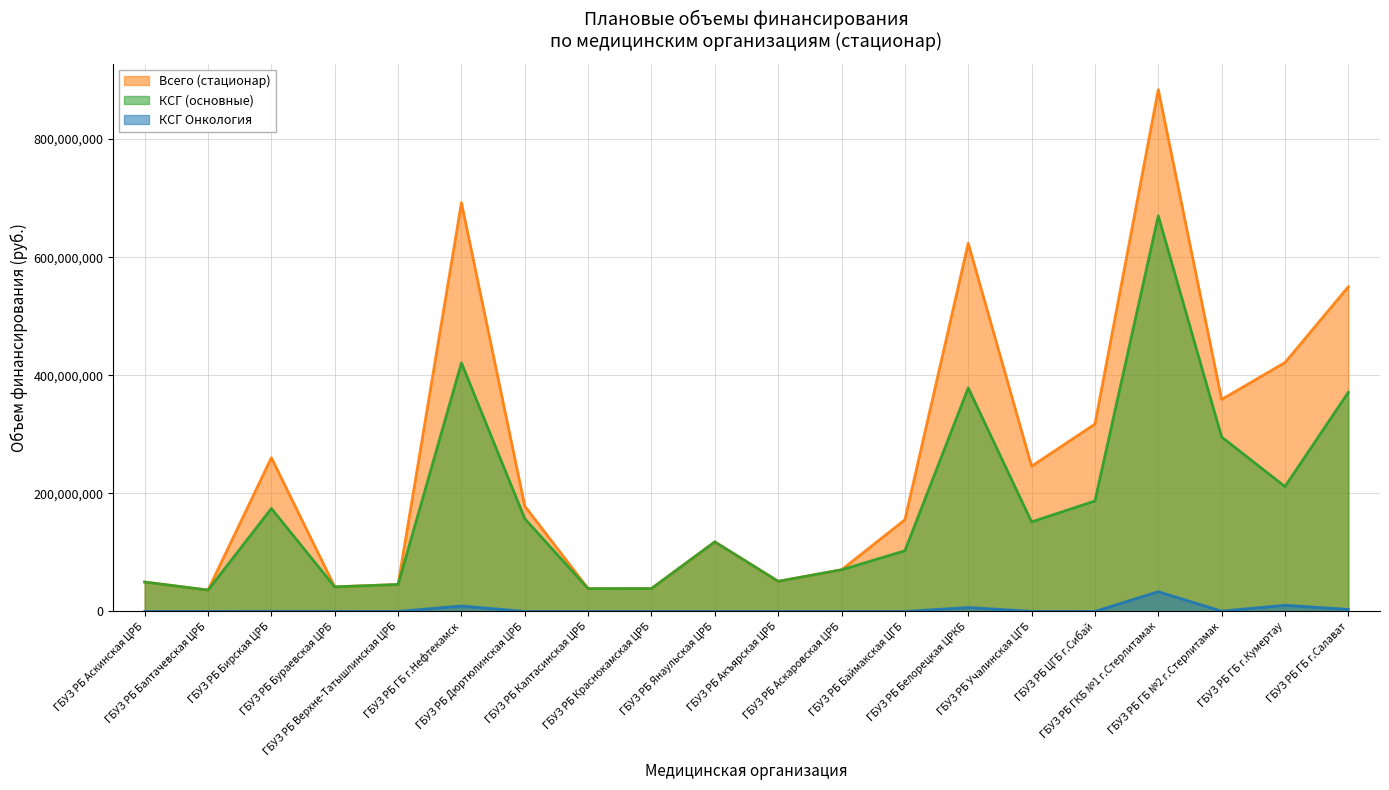

Which series has the widest spread of values?

Всего (стационар)